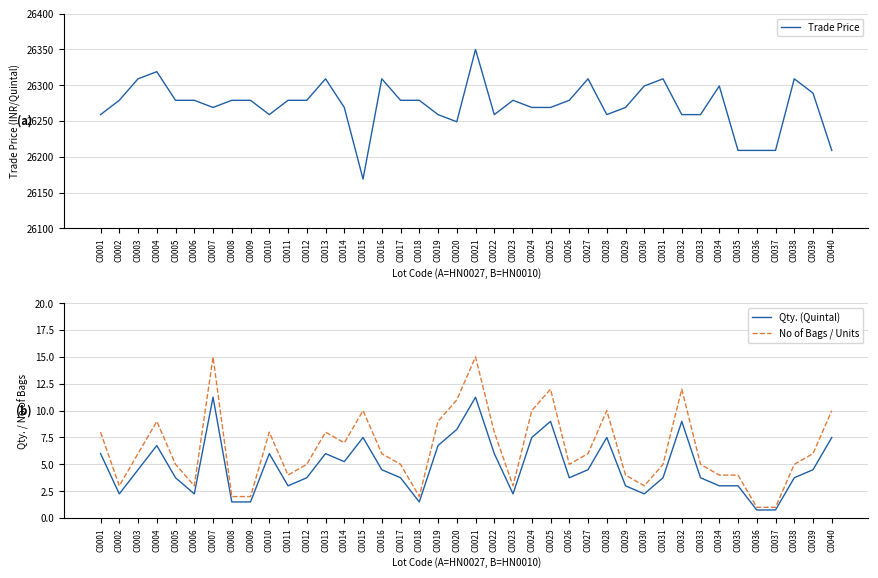

Which series has the largest total across all categories?

Trade Price